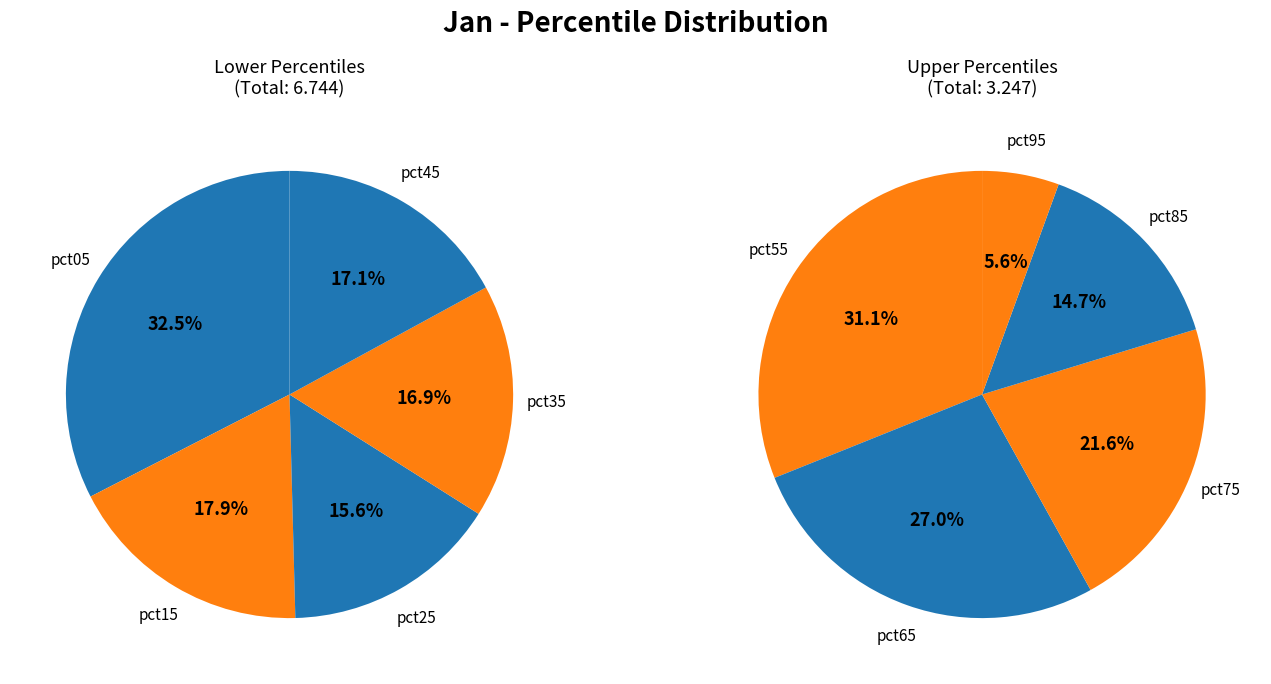

What is the largest slice in the pie chart?

pct05